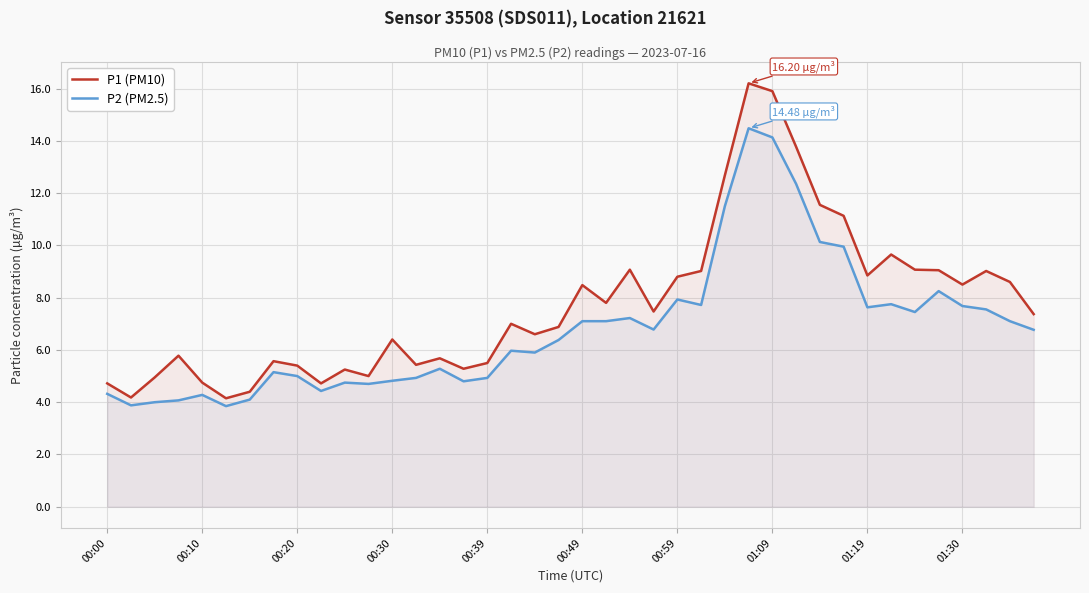

True or false: P1 (PM10) and P2 (PM2.5) cross at least once.

False